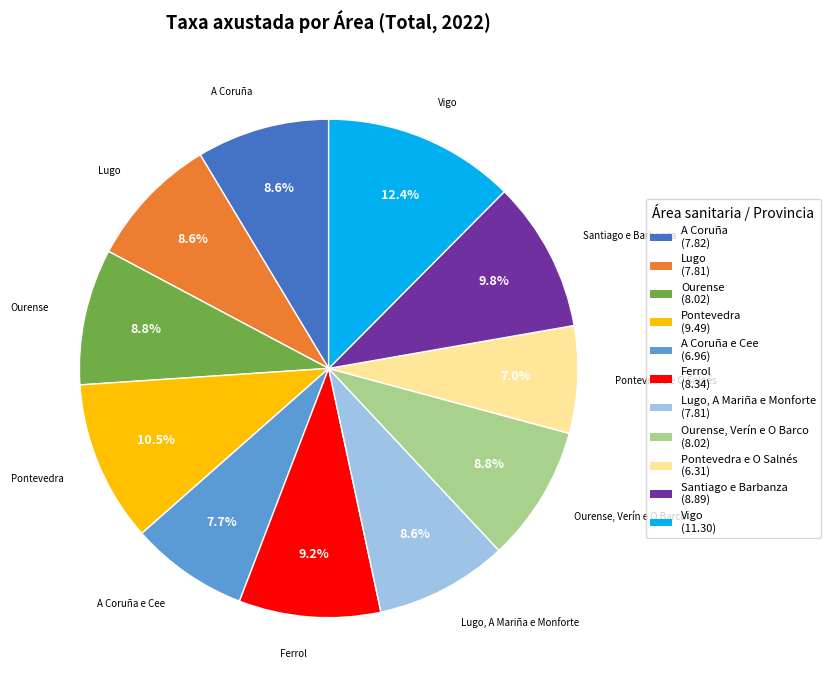

Which category has the biggest portion of the pie?

Vigo